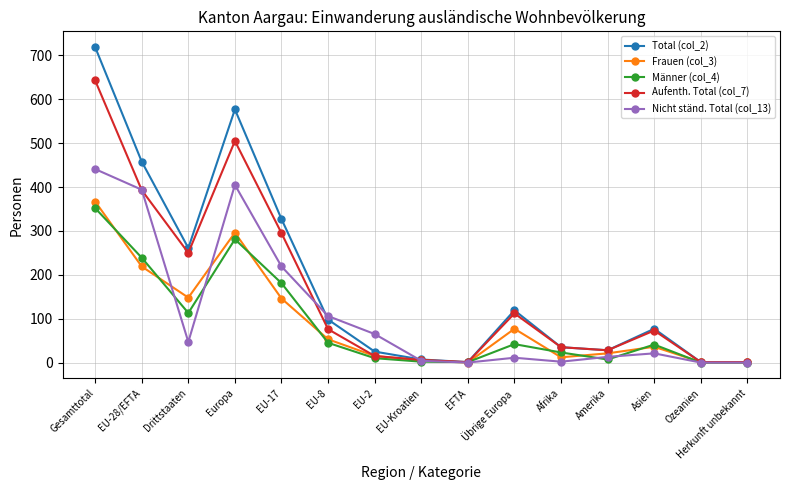

True or false: Frauen (col_3) has a value of 77 at Übrige Europa.

True